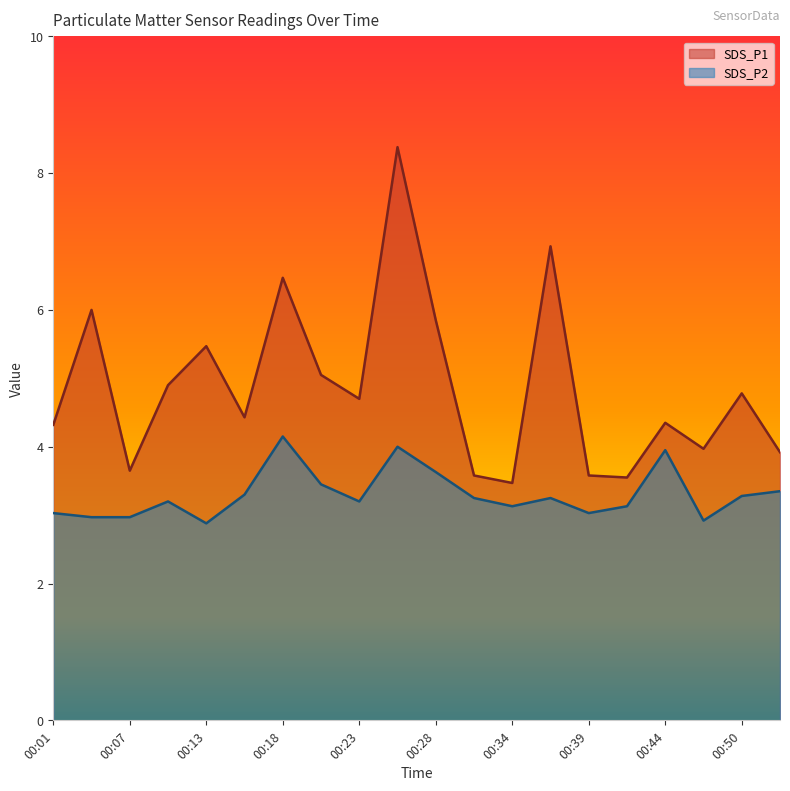

True or false: SDS_P1 and SDS_P2 intersect in this chart.

False